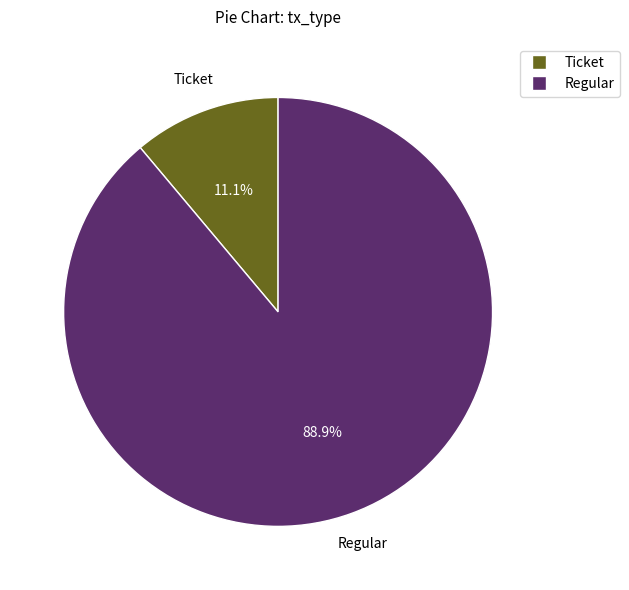

To the nearest percent, what percentage of the pie is Regular?

89%